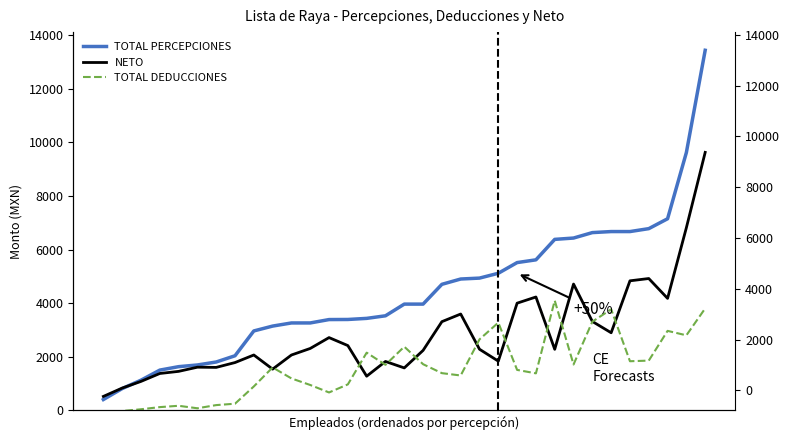

What value does the TOTAL DEDUCCIONES series have at 21?

3275.4